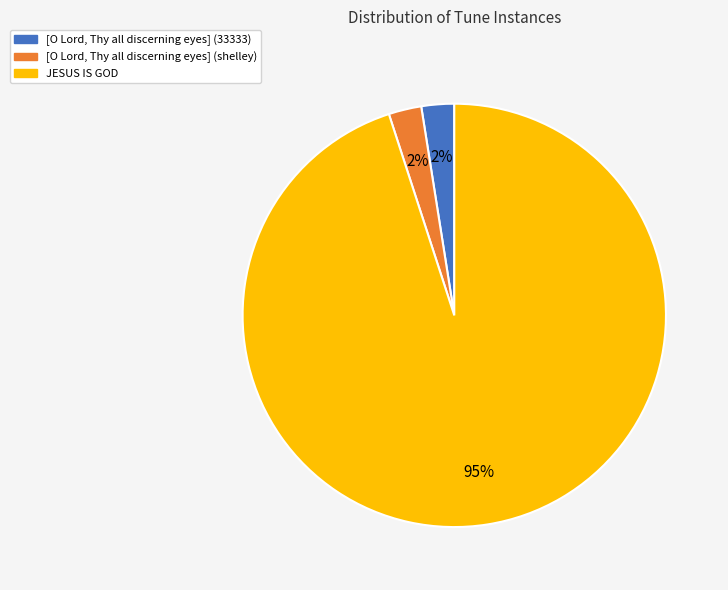

Which has a higher value, JESUS IS GOD or [O Lord, Thy all discerning eyes] (shelley)?

JESUS IS GOD